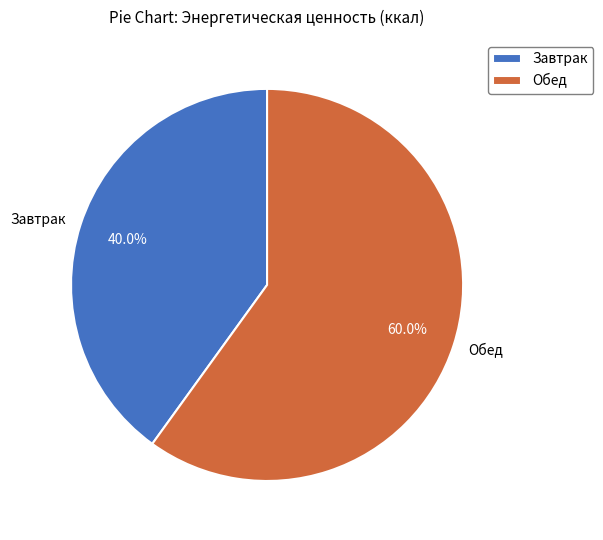

Count the number of slices in the pie.

2